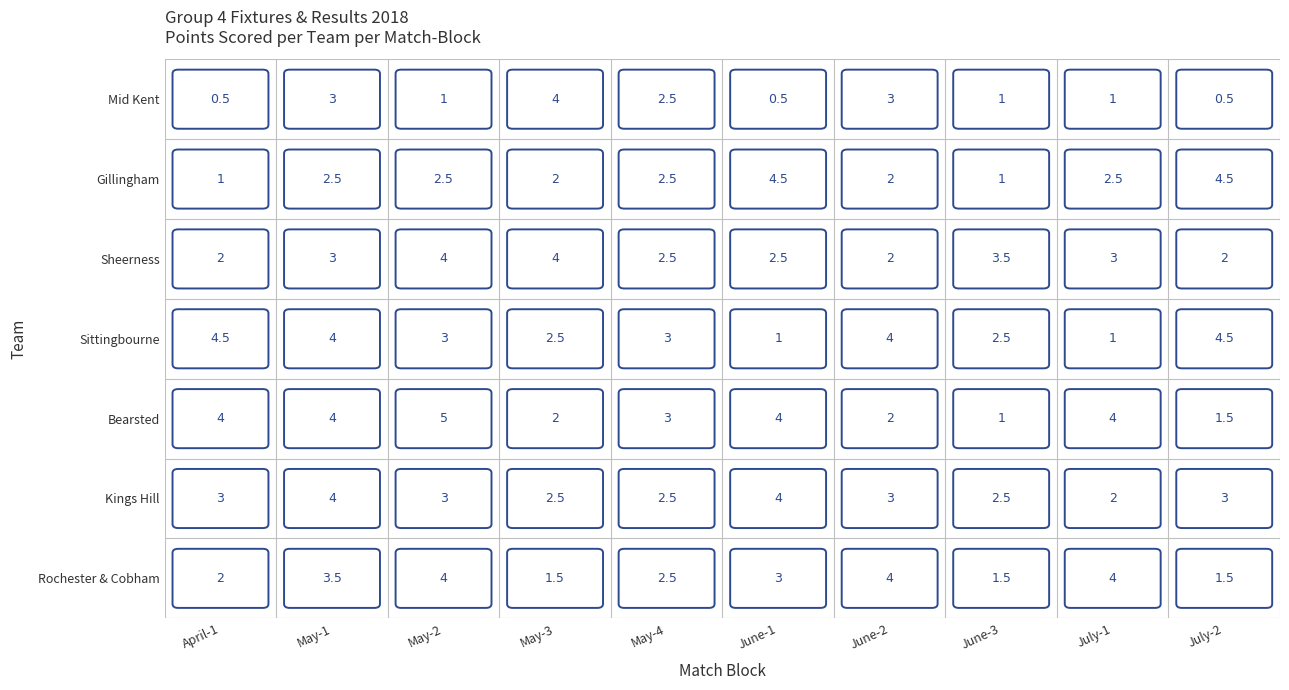

Reading left to right, extract all data points from this chart.

Rochester & Cobham: 2.0	3.5	4.0	1.5	2.5	3.0	4.0	1.5	4.0	1.5
Kings Hill: 3.0	4.0	3.0	2.5	2.5	4.0	3.0	2.5	2.0	3.0
Bearsted: 4.0	4.0	5.0	2.0	3.0	4.0	2.0	1.0	4.0	1.5
Sittingbourne: 4.5	4.0	3.0	2.5	3.0	1.0	4.0	2.5	1.0	4.5
Sheerness: 2.0	3.0	4.0	4.0	2.5	2.5	2.0	3.5	3.0	2.0
Gillingham: 1.0	2.5	2.5	2.0	2.5	4.5	2.0	1.0	2.5	4.5
Mid Kent: 0.5	3.0	1.0	4.0	2.5	0.5	3.0	1.0	1.0	0.5